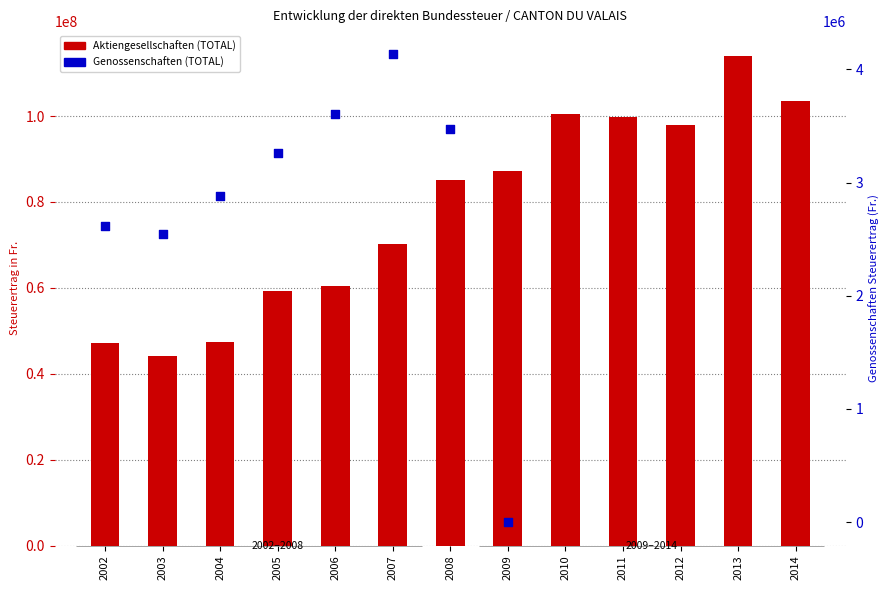

What is the change in value from 2003 to 2005?

+15088751